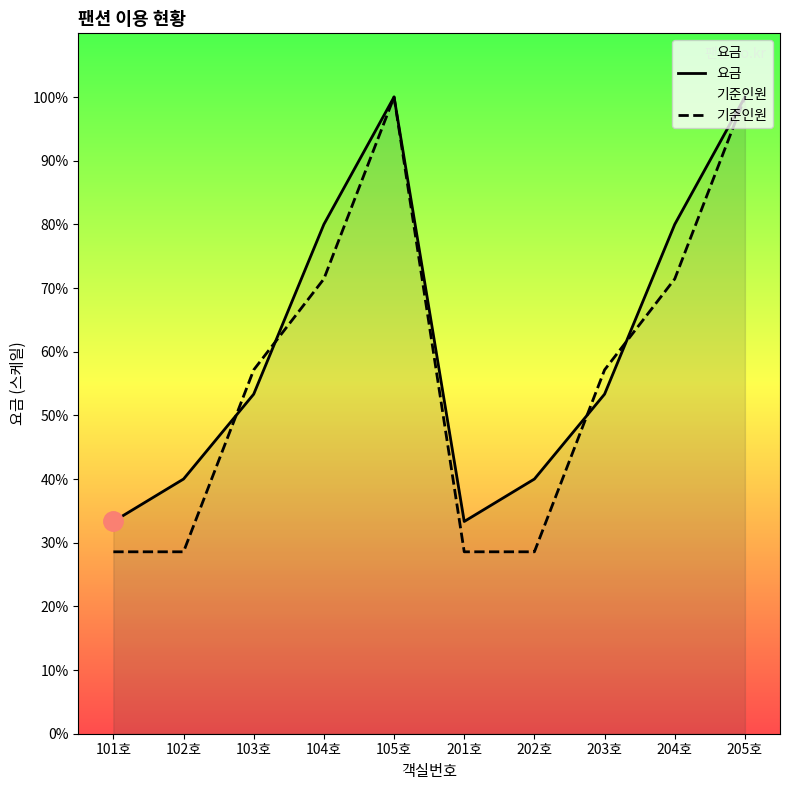

What is the total value across all series at 104호?

227142.9